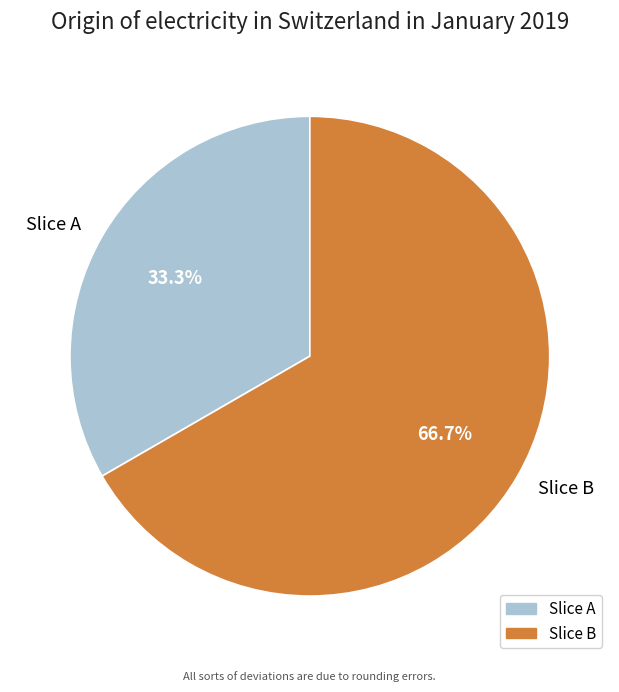

Between Slice B and Slice A, which is larger?

Slice B